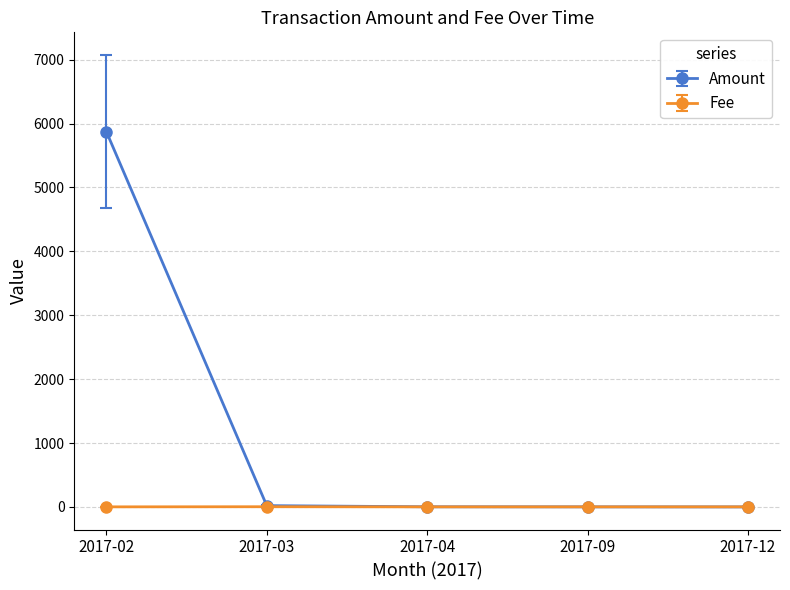

At which category is the sum across all series the highest?

2017-02